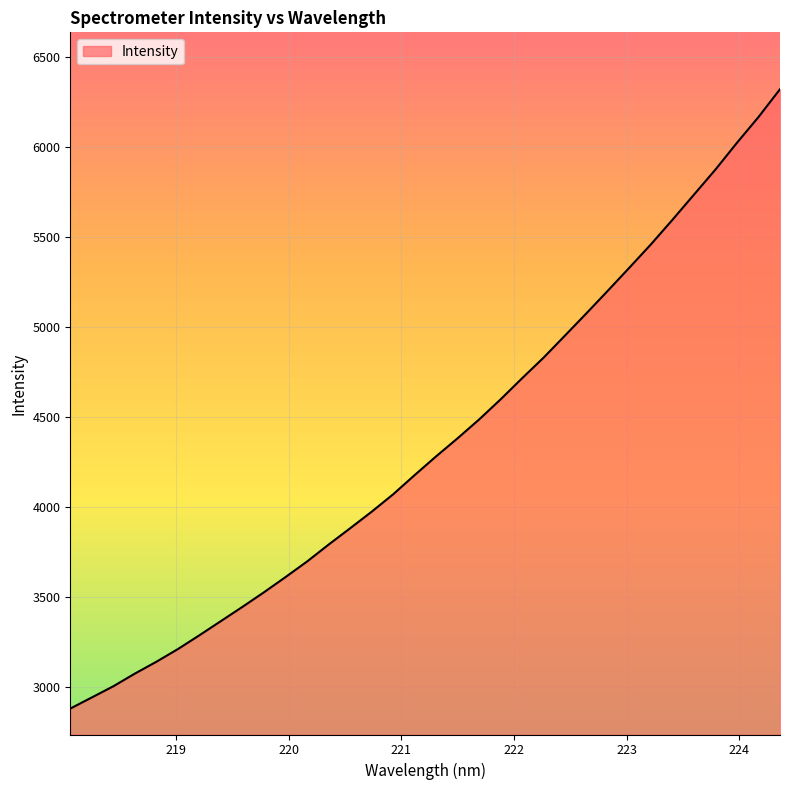

What is the maximum value shown in the chart?

6321.4